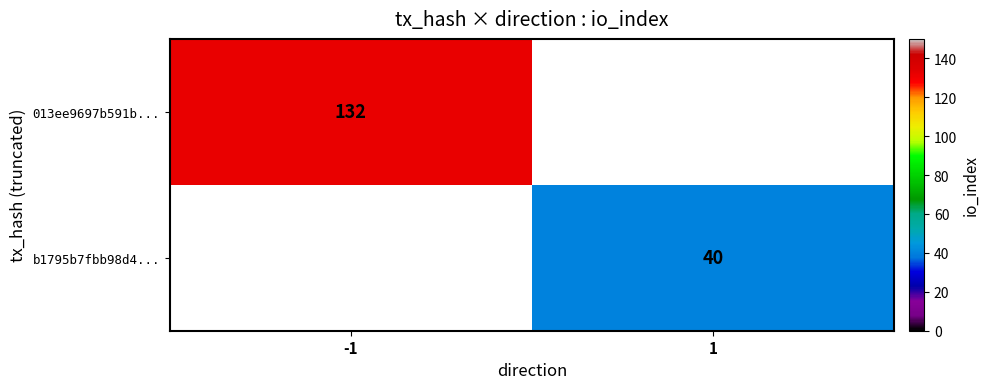

Between 1 and -1, which is larger?

-1